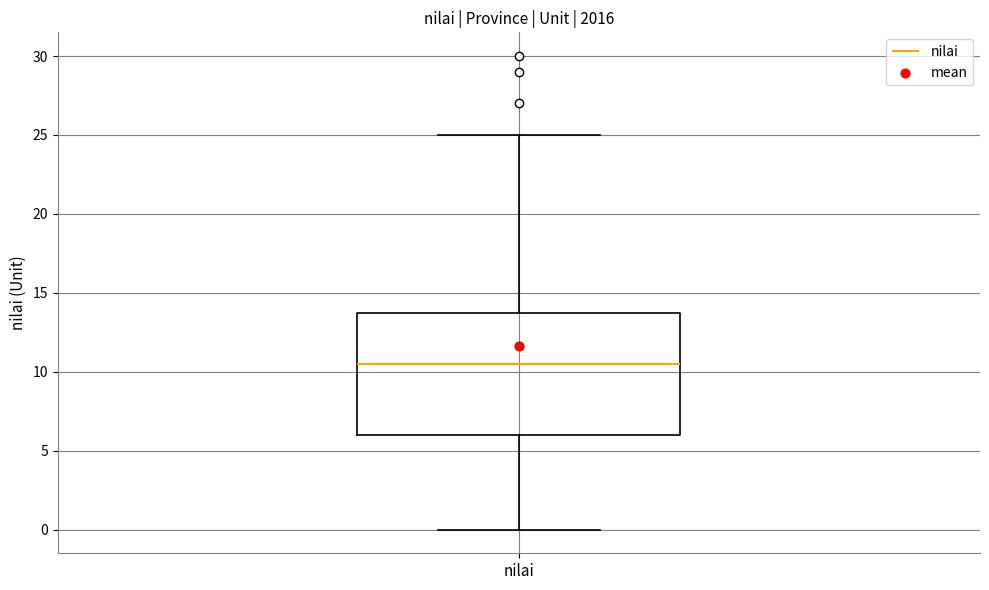

Transcribe this box plot: give where the median line is, the range the box spans, and where the two whiskers end, as read against the y-axis. The values are not printed on the chart, so give them approximately, as read against the axis.

median 10.5, box 6.0 to 14.0, whiskers 0.0 to 25.0